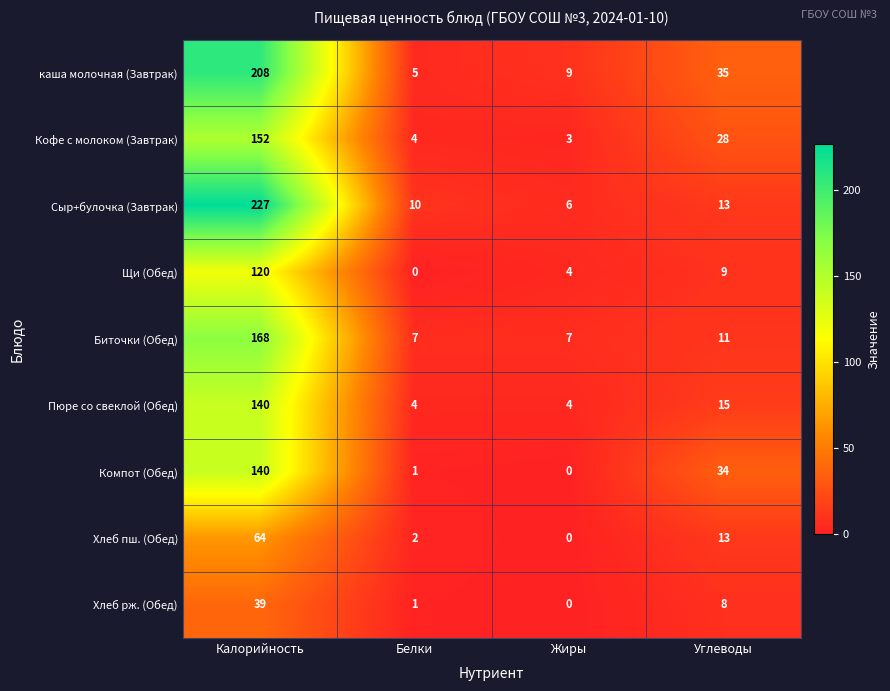

At which label does Биточки (Обед) reach its peak?

Калорийность